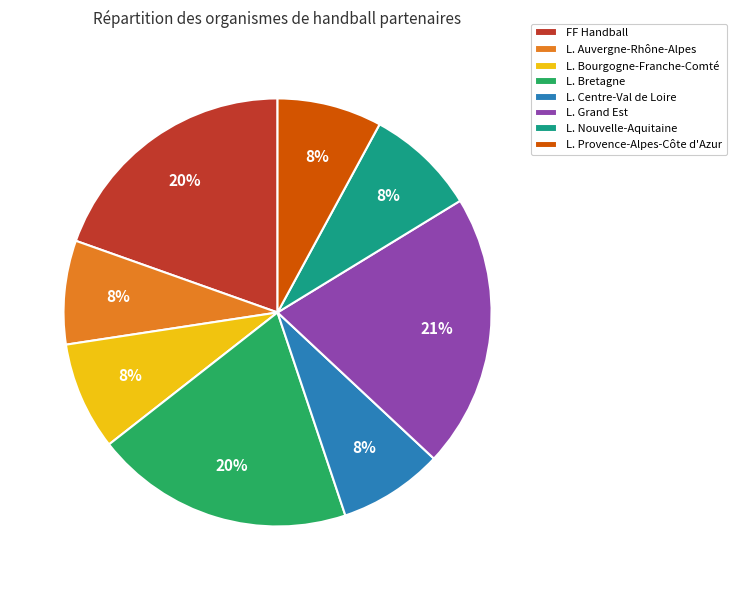

Approximately how many times larger is the value at L. Provence-Alpes-Côte d'Azur compared to L. Bourgogne-Franche-Comté?

1.0